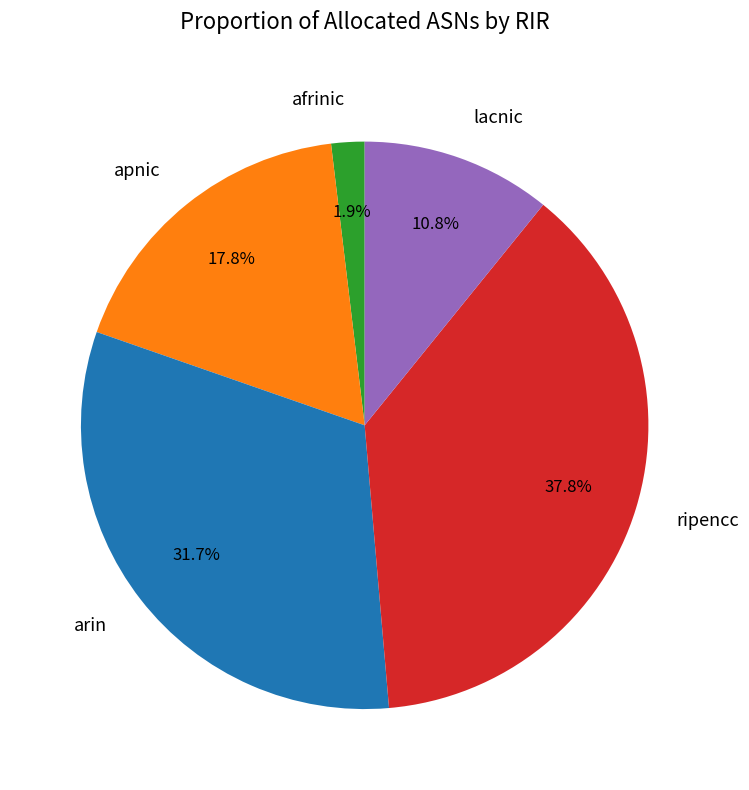

Does ripencc account for over 50% of the chart?

No